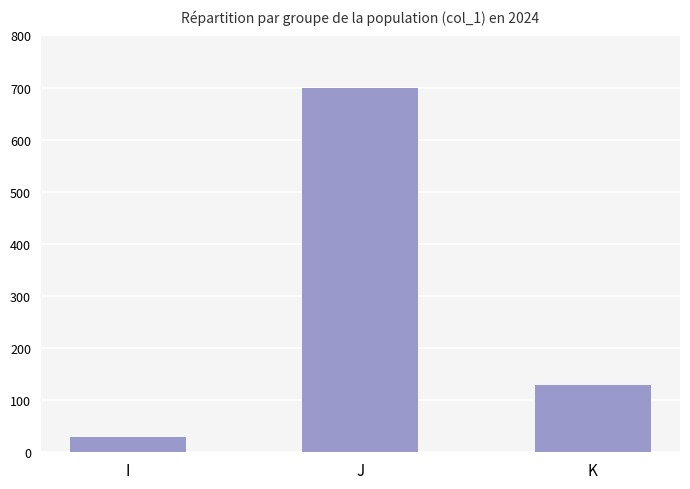

What is the sum of the values at J and K?

830